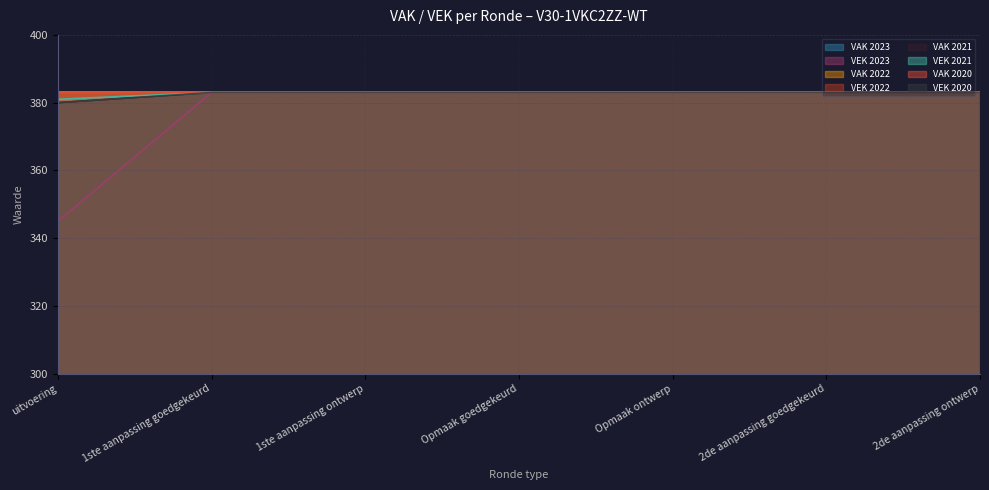

The VEK 2021 series shows 383 at 2de aanpassing goedgekeurd. True or false?

True